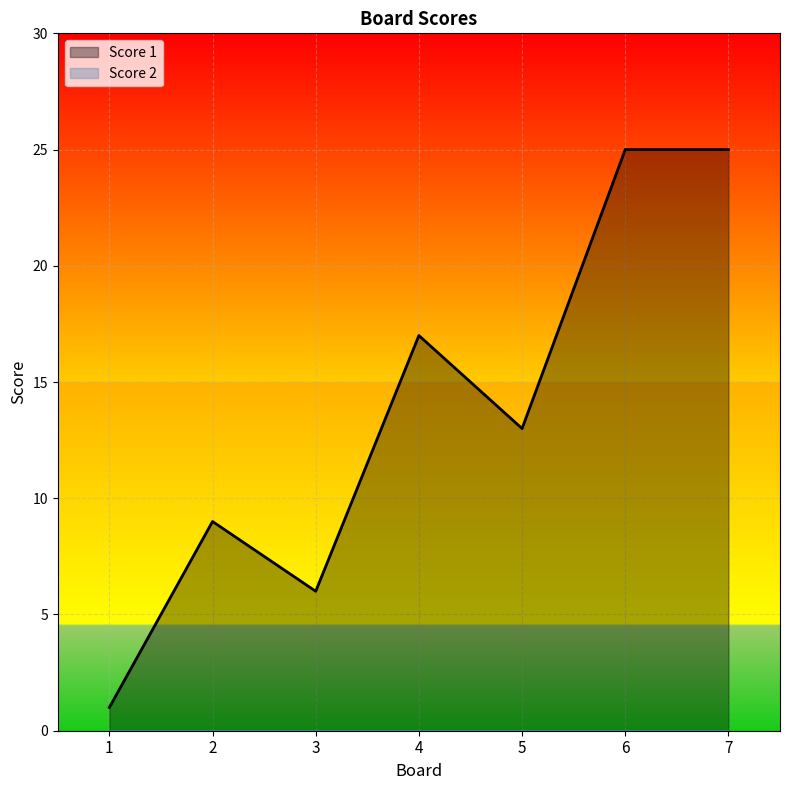

What is the maximum value shown in the chart?

25